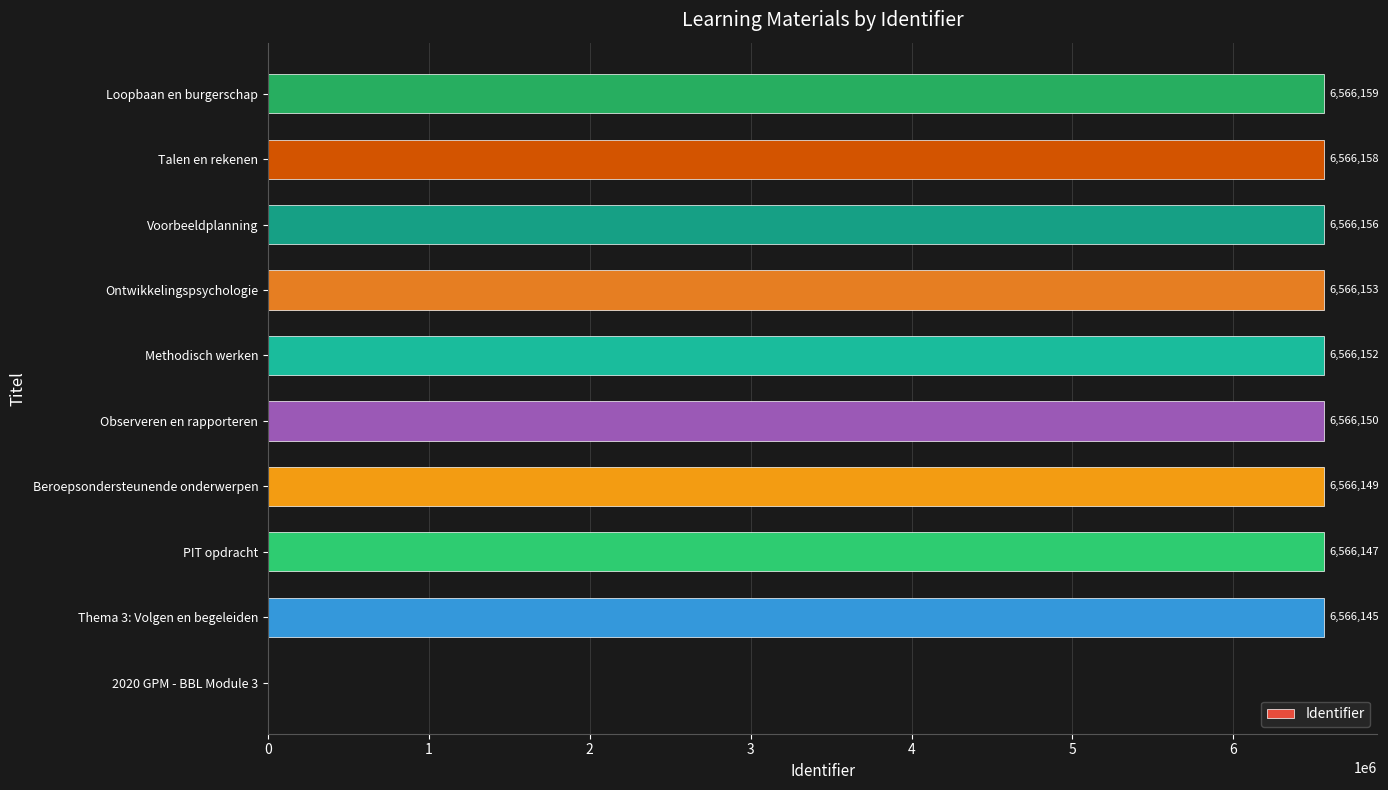

What is the ratio of the value at Talen en rekenen to the value at Thema 3: Volgen en begeleiden?

1.0